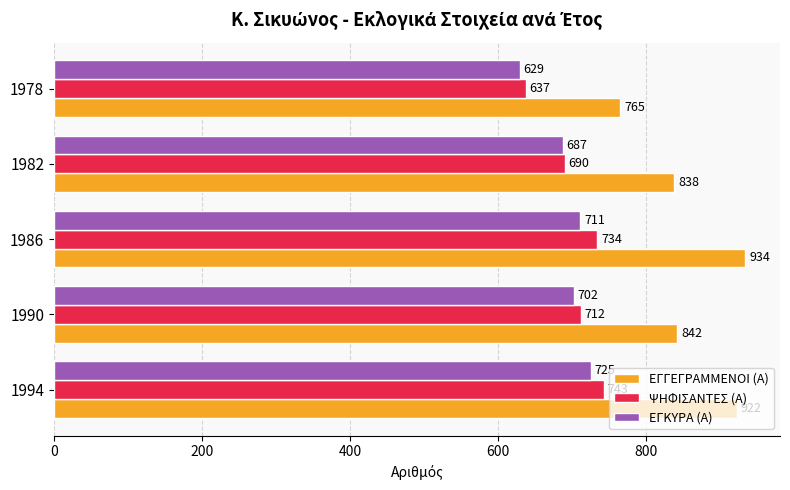

What is the sum of all ΕΓΓΕΓΡΑΜΜΕΝΟΙ (Α) values?

4301